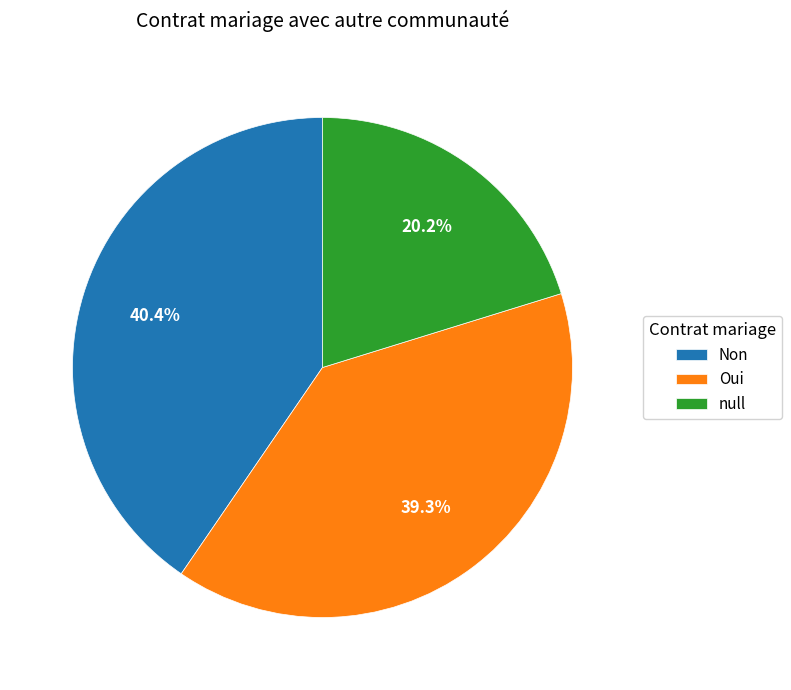

Approximately how many times larger is the value at Non compared to Oui?

1.0